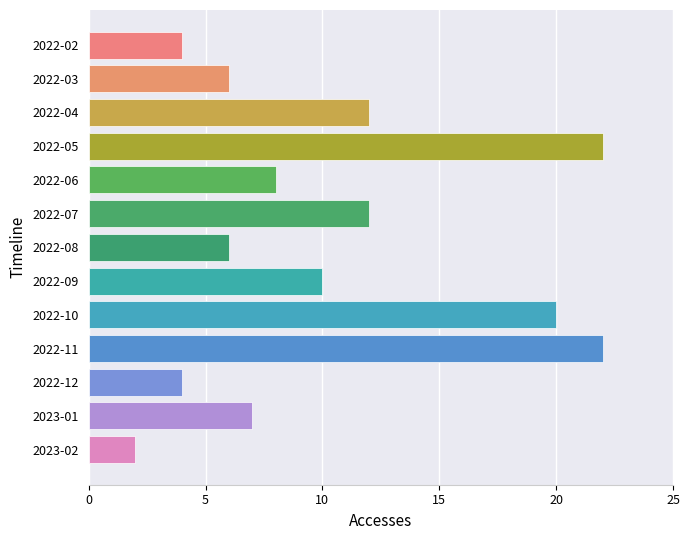

List the labels in order of value, largest first.

2022-05, 2022-11, 2022-10, 2022-04, 2022-07, 2022-09, 2022-06, 2023-01, 2022-03, 2022-08, 2022-02, 2022-12, 2023-02